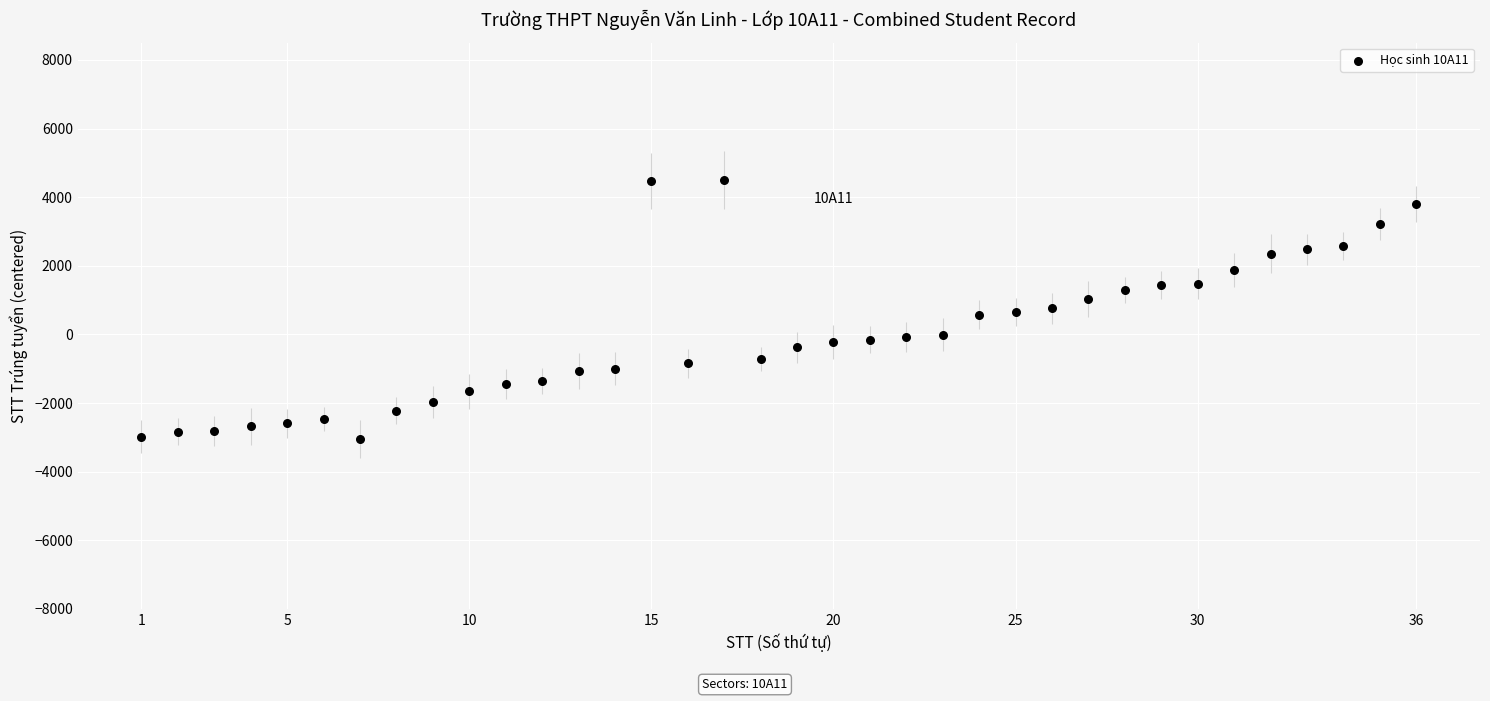

What is the range of Y values (max minus min)?

7545.9